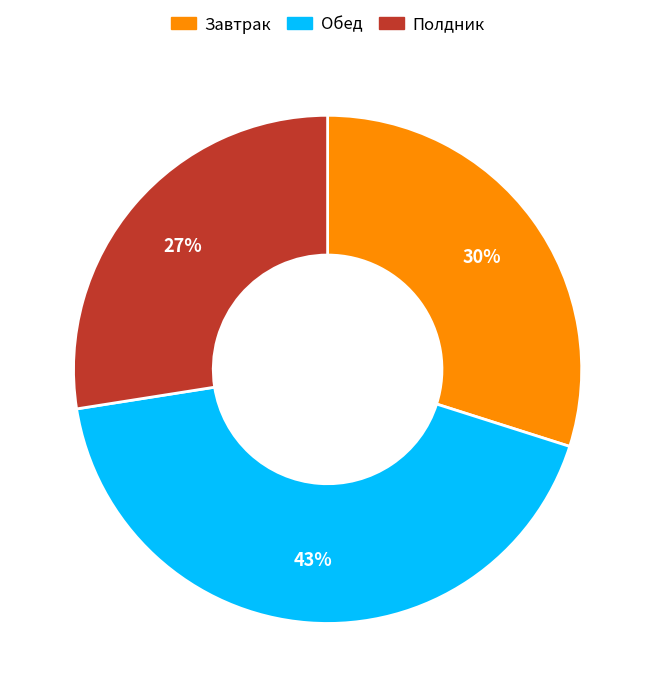

What is the smallest slice in the pie chart?

Полдник